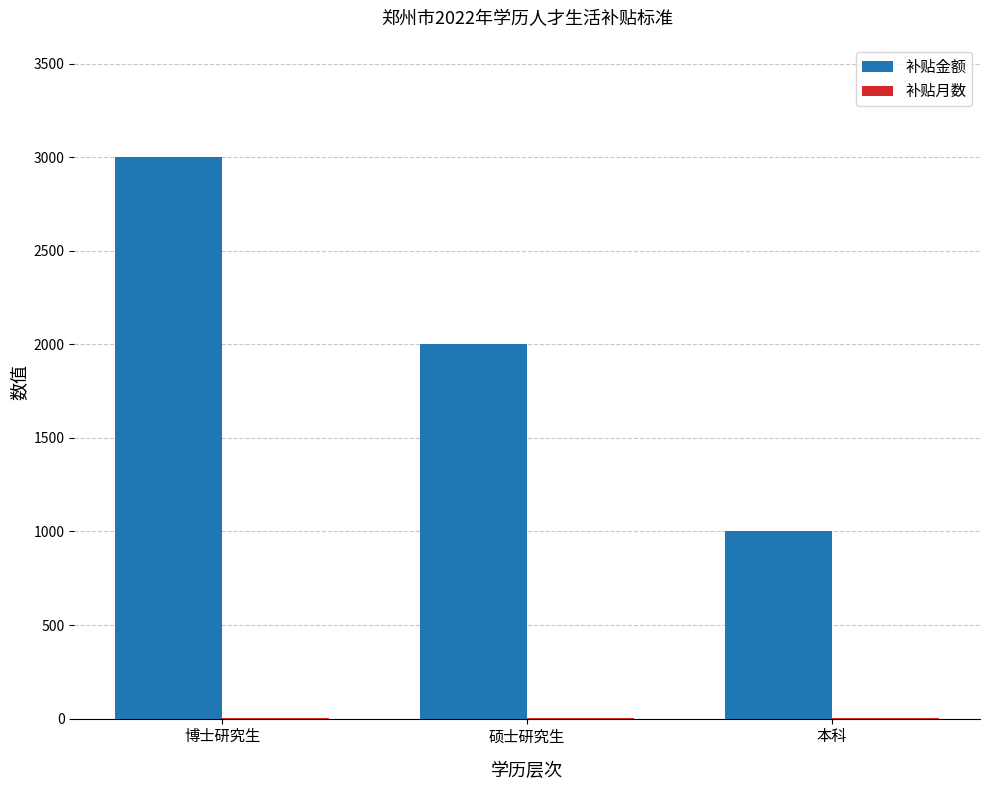

How many series are shown in this chart?

2